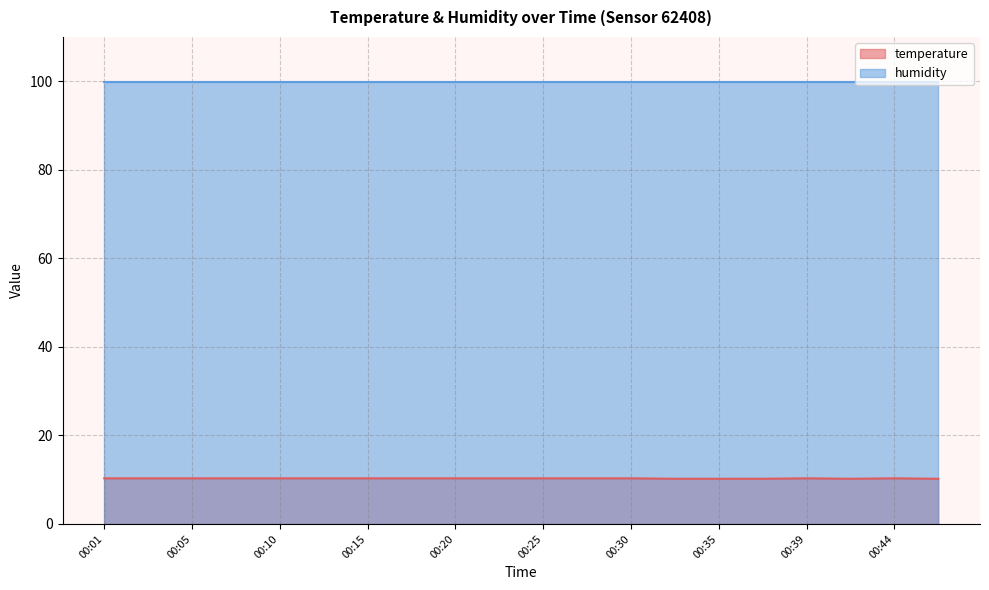

Approximately how many times larger is the value at 00:01 compared to 00:47?

1.0